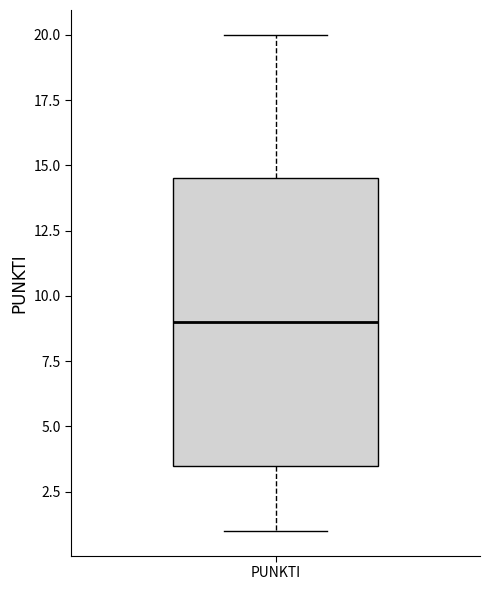

Where is the lower edge of the box for PUNKTI on the y-axis? The values are not printed on the chart, so give them approximately, as read against the axis.

3.5